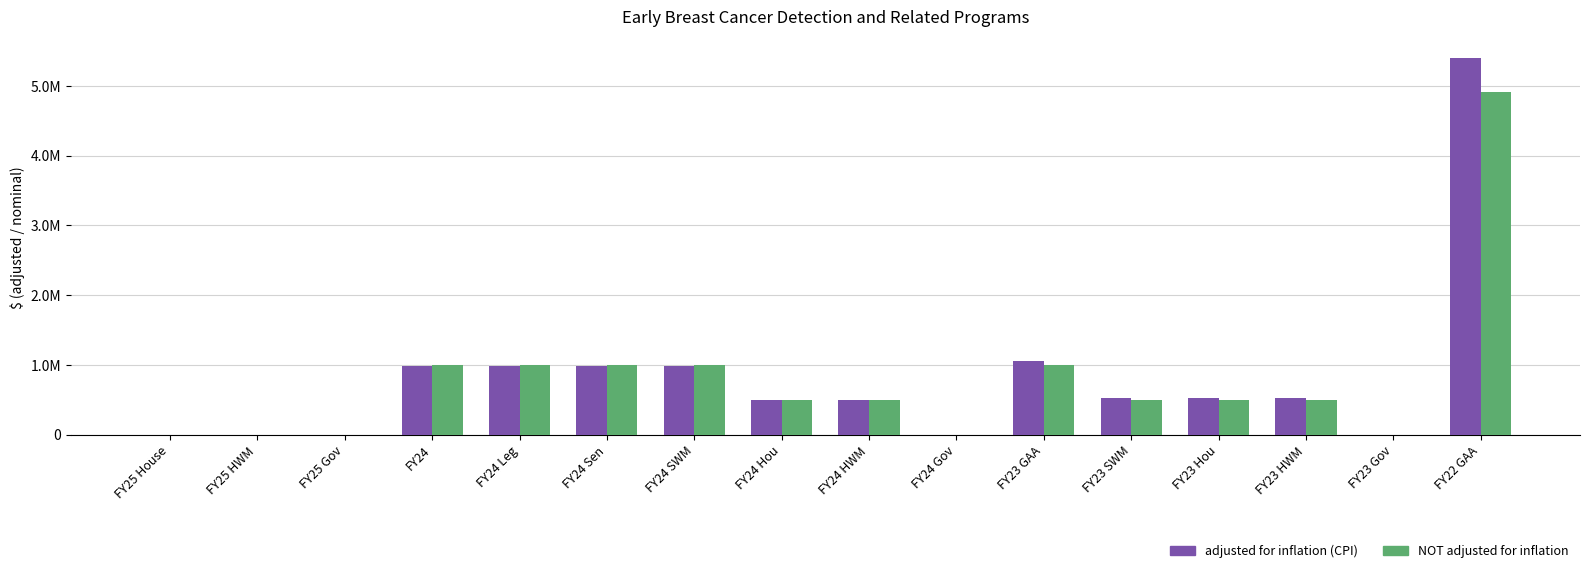

Which series changed the most between FY25 House and FY24 HWM?

NOT adjusted for inflation